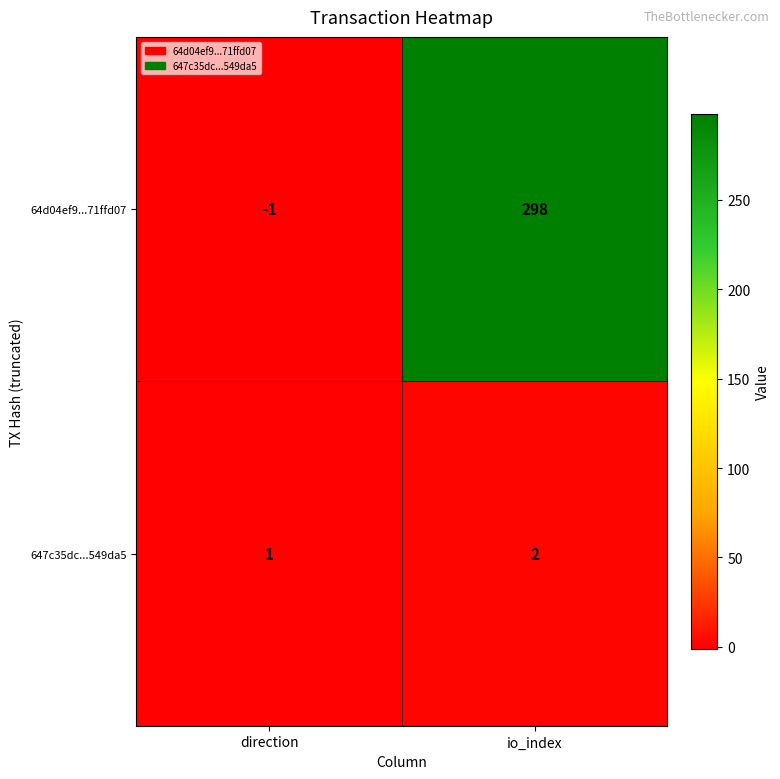

Reading right to left, list all the values displayed in this chart.

64d04ef9...71ffd07: io_index=298	direction=-1
647c35dc...549da5: io_index=2	direction=1